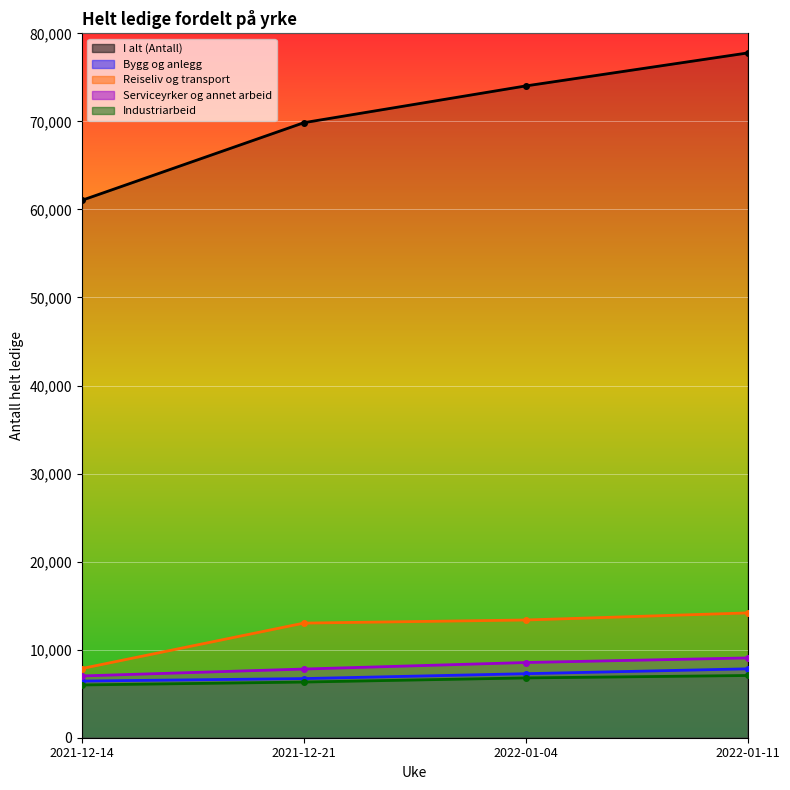

What is the total value across all series at 2022-01-11?

115904